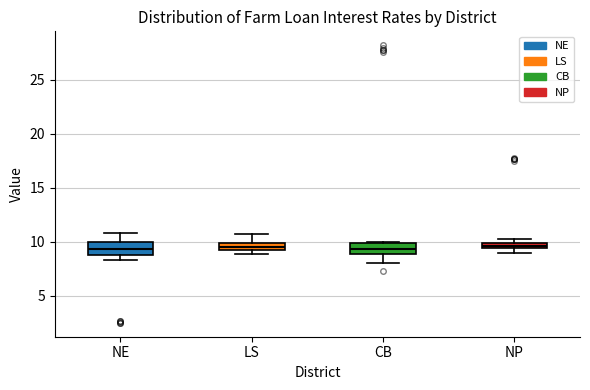

Where does the median line of the box for LS sit on the y-axis? The values are not printed on the chart, so give them approximately, as read against the axis.

9.5